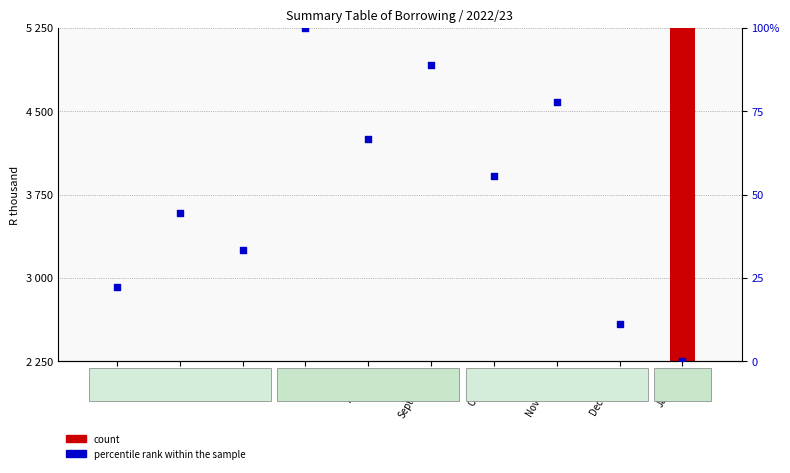

Which has a higher value, August or September?

September